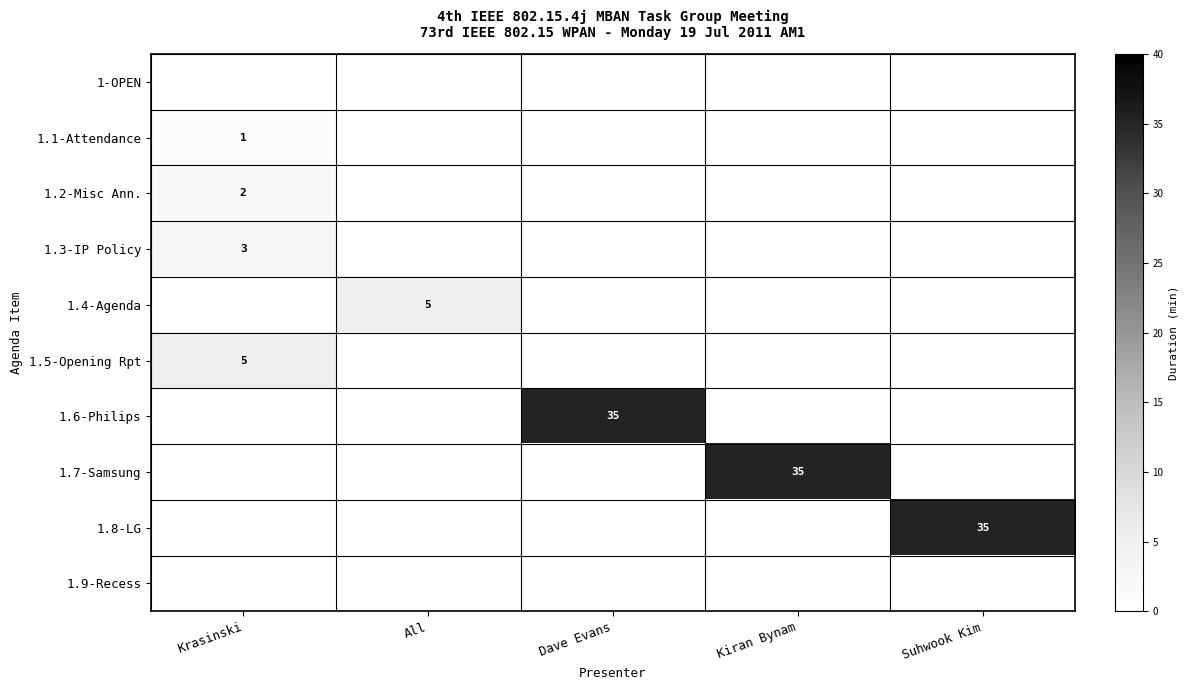

The value of 1.5-Opening Rpt at Krasinski is 8. True or false?

False